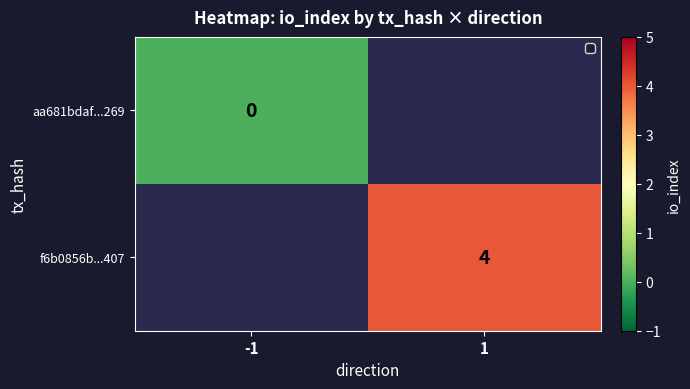

True or false: f6b0856b...407 has a value of 6 at 1.

False